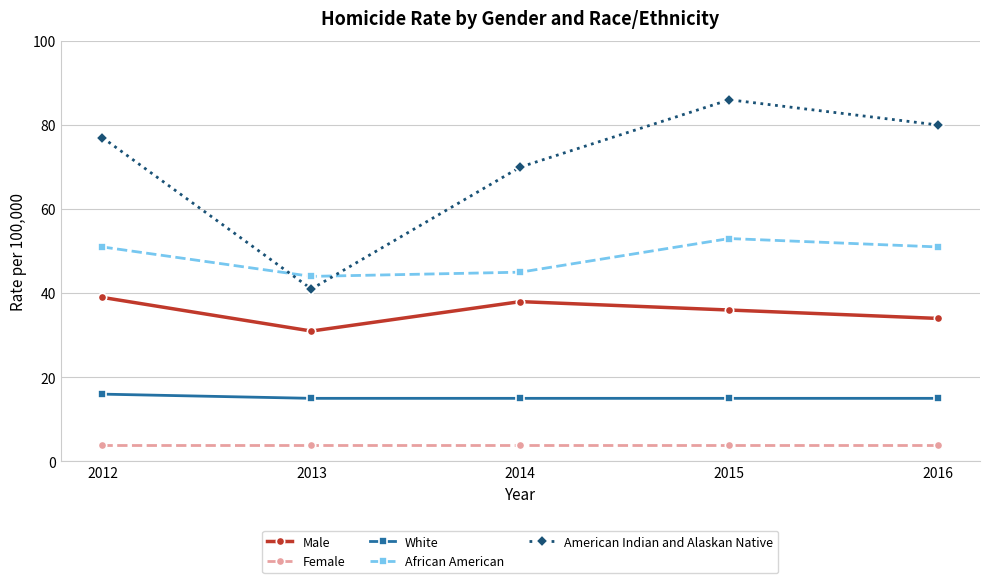

At which category does the chart reach its peak across all series?

2015